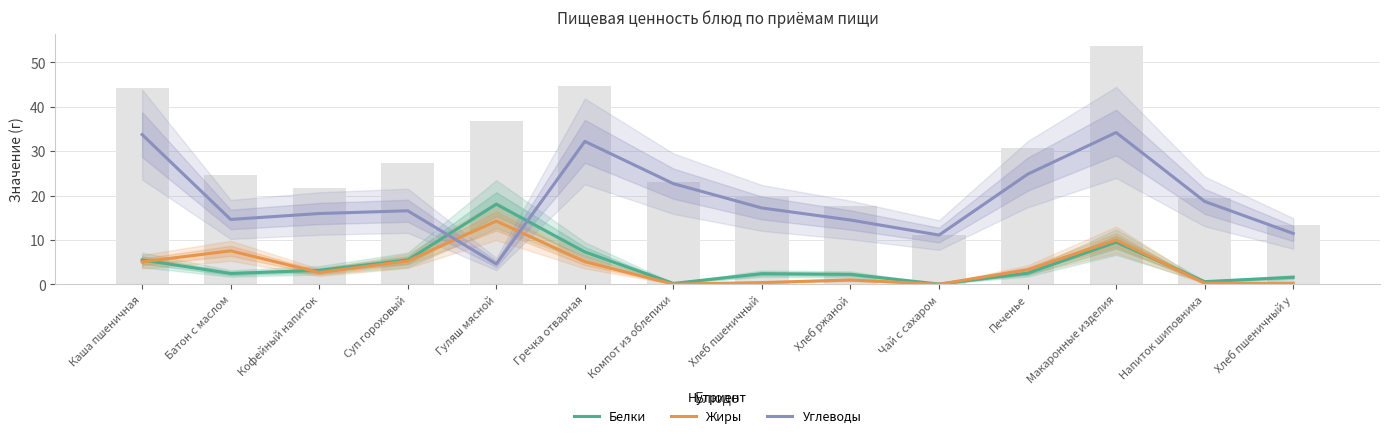

What position from the right is Макаронные изделия?

3